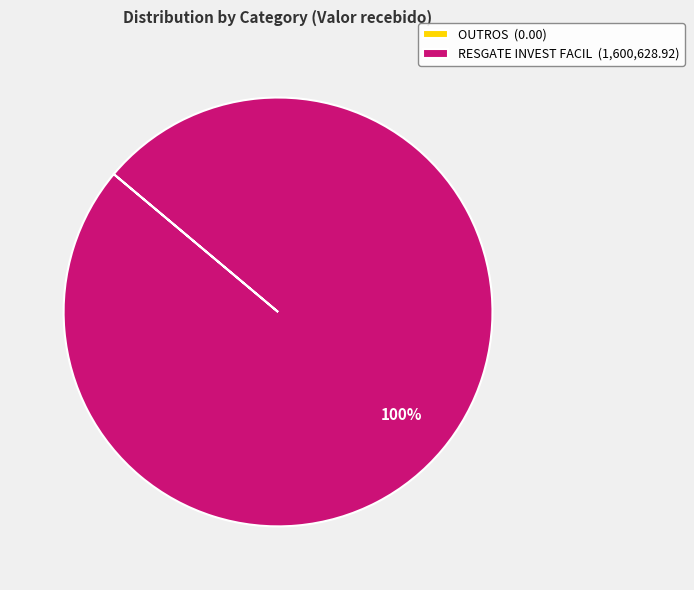

The RESGATE INVEST FACIL (1,600,628.92) slice represents 91% of the pie. True or false?

False